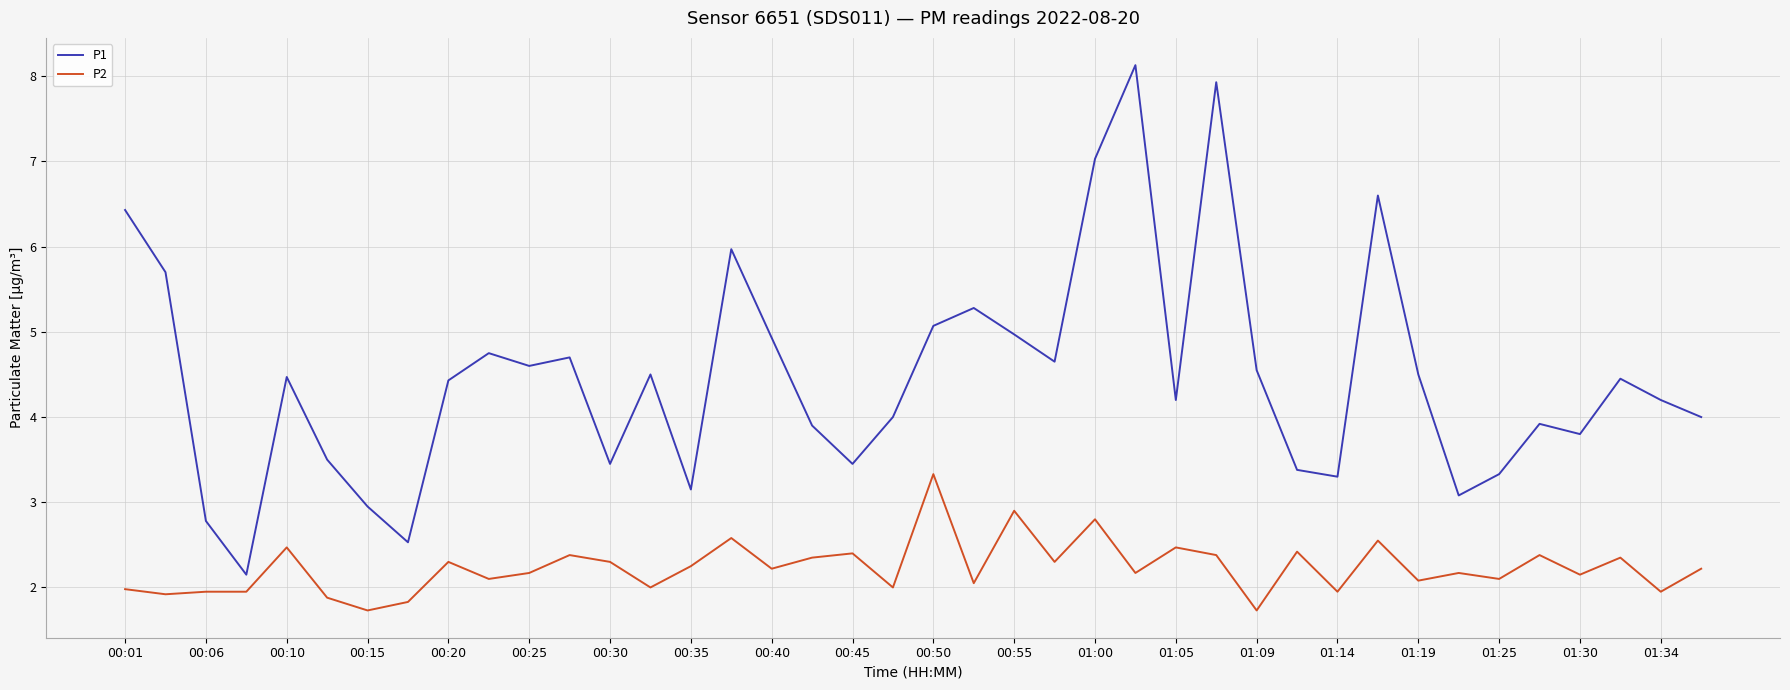

What are all the series names shown in the legend?

P1, P2